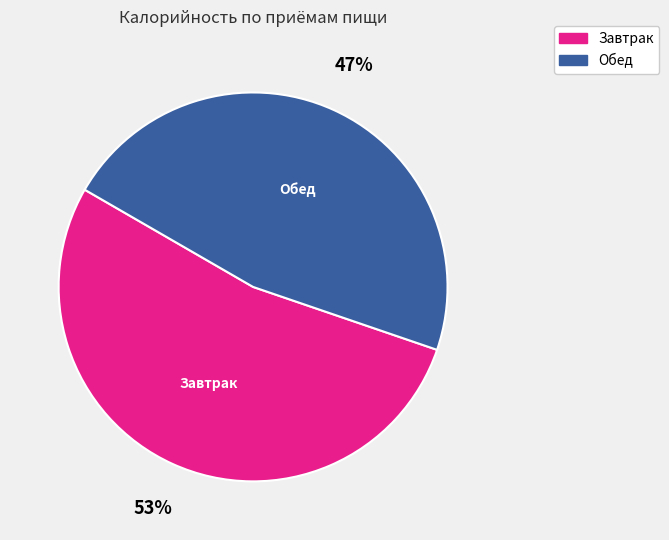

What percentage is the Обед slice, to the nearest percent?

47%